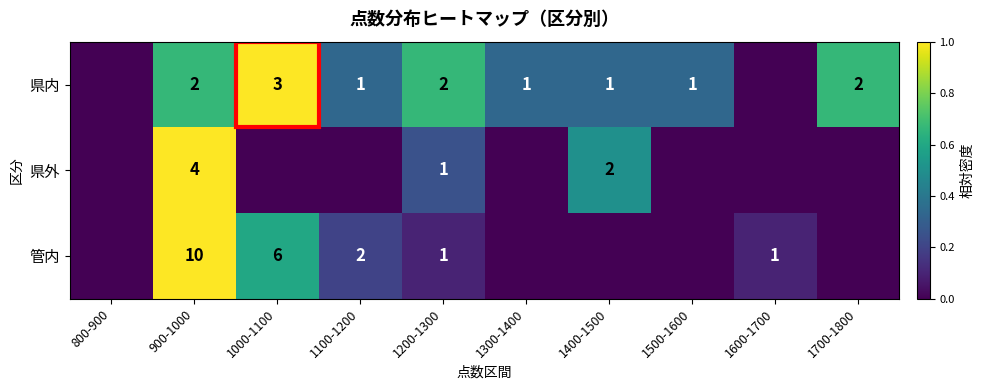

What is the sum of the 管内 values at 1200-1300 and 1100-1200?

3